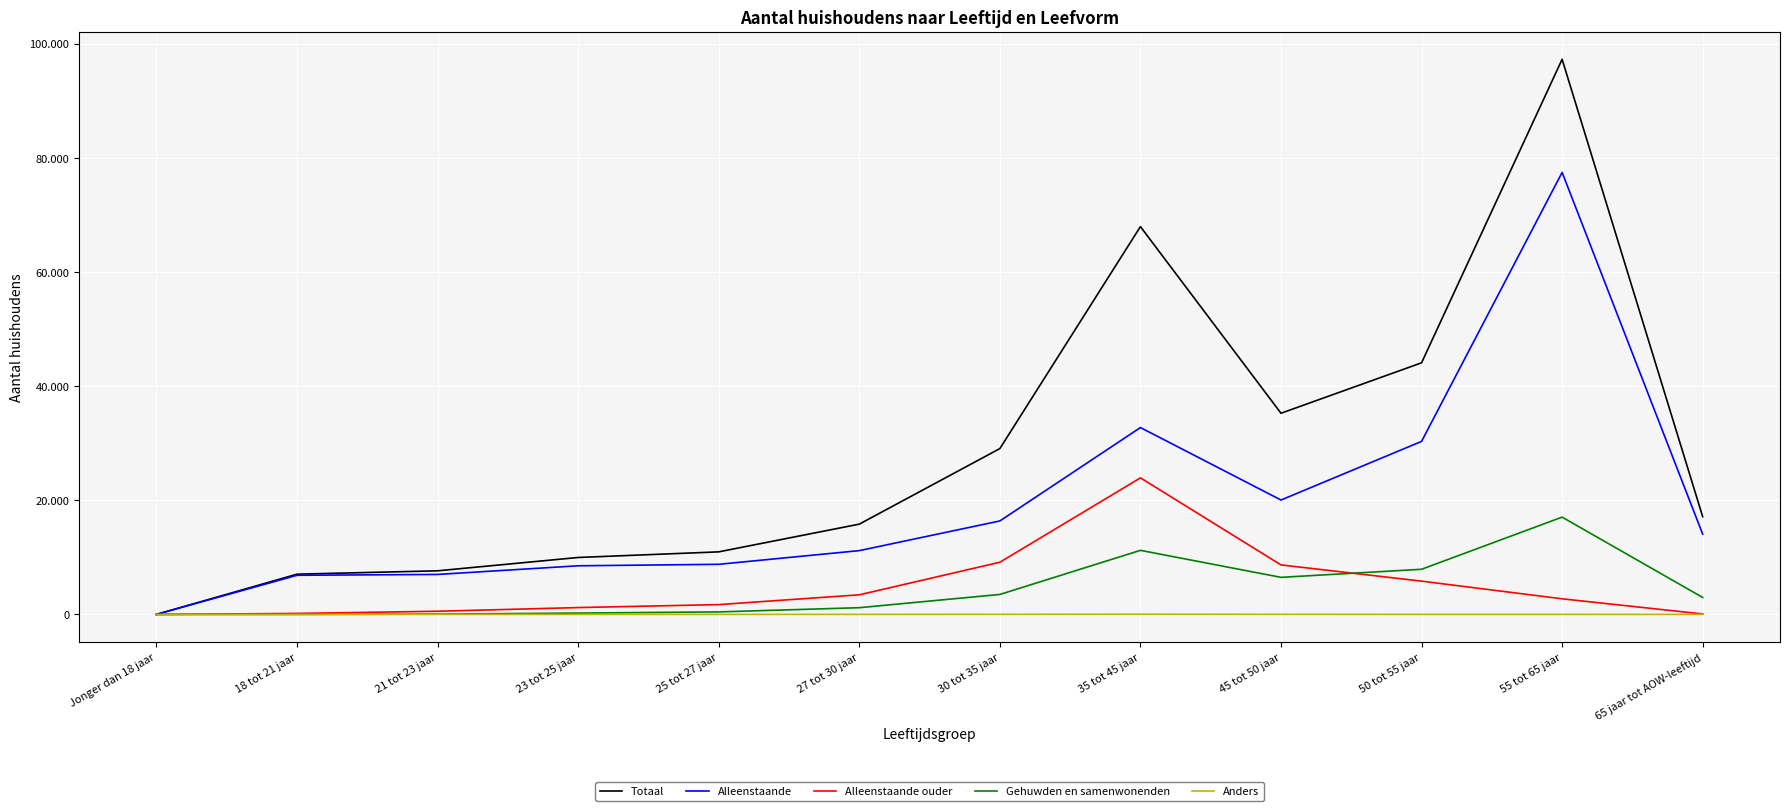

What are all the series names shown in the legend?

Totaal, Alleenstaande, Alleenstaande ouder, Gehuwden en samenwonenden, Anders